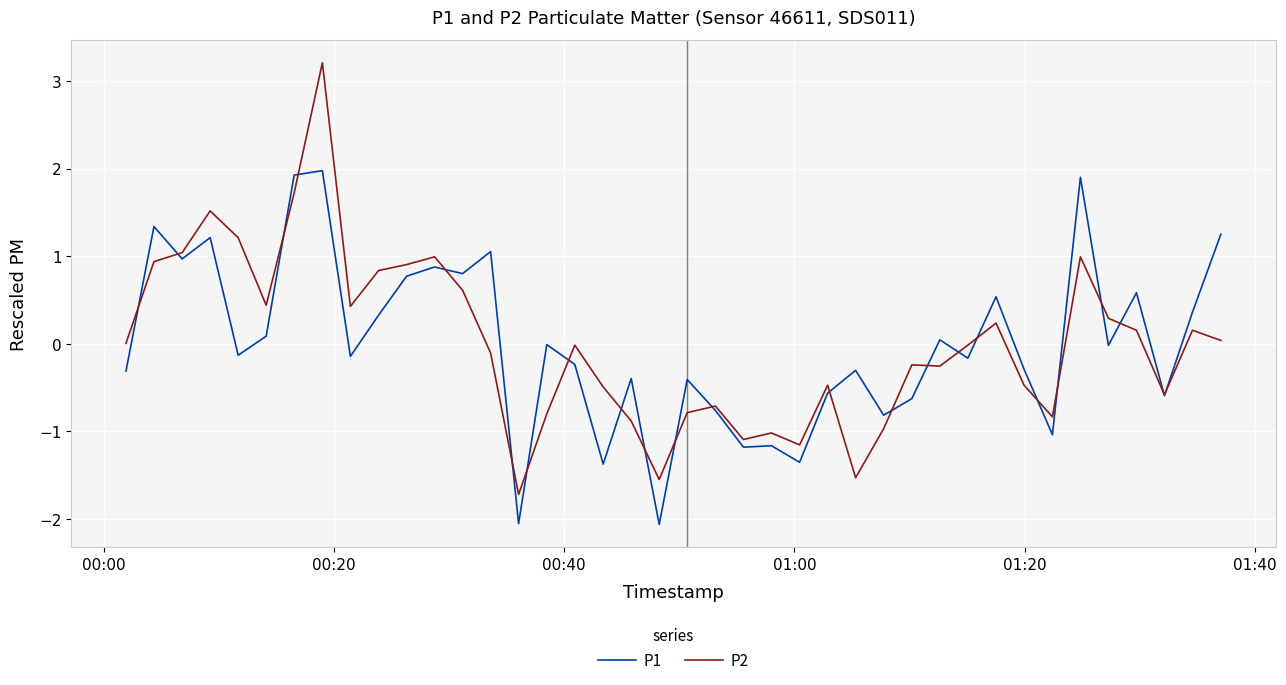

Does the chart display data point markers on the line(s)?

No